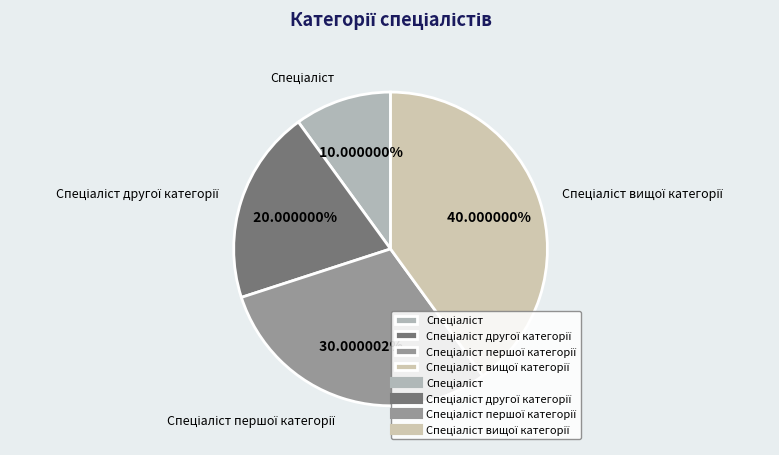

Does any single category account for the majority?

No